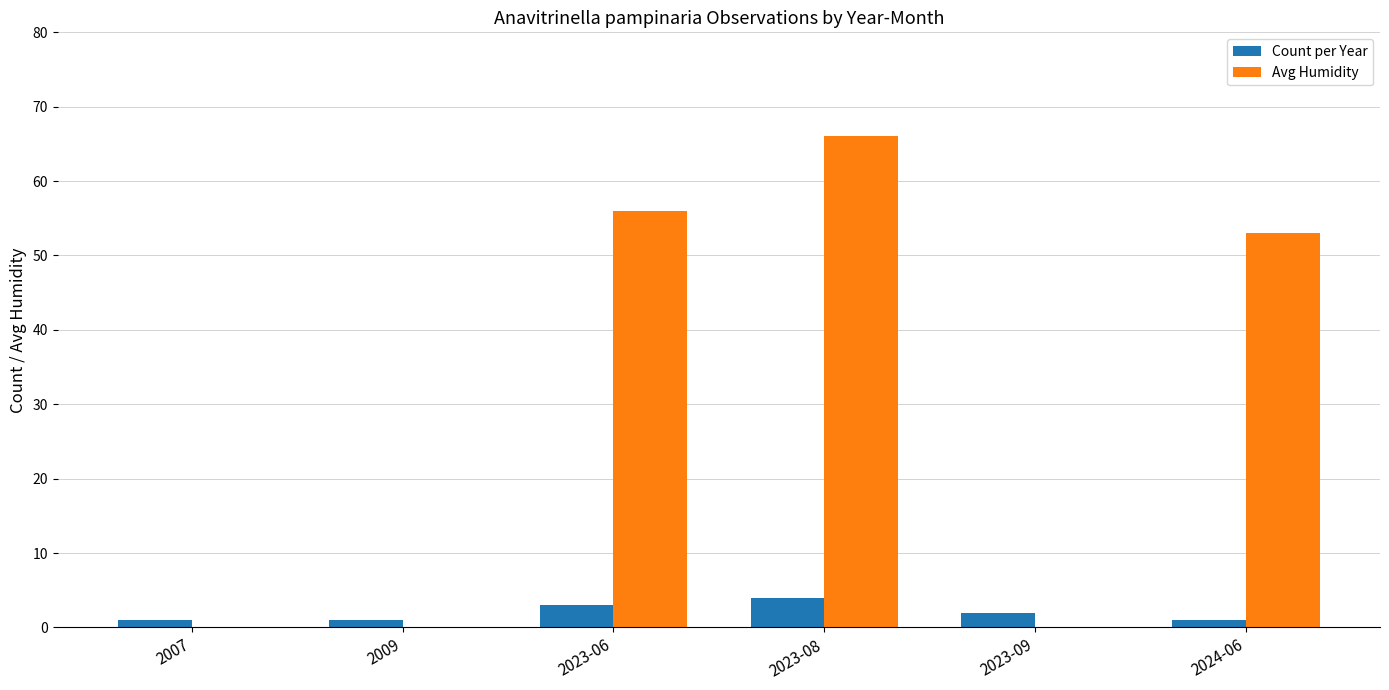

Reading left to right, extract all data points from this chart.

Count per Year: 1	1	3	4	2	1
Avg Humidity: 0	0	56	66	0	53